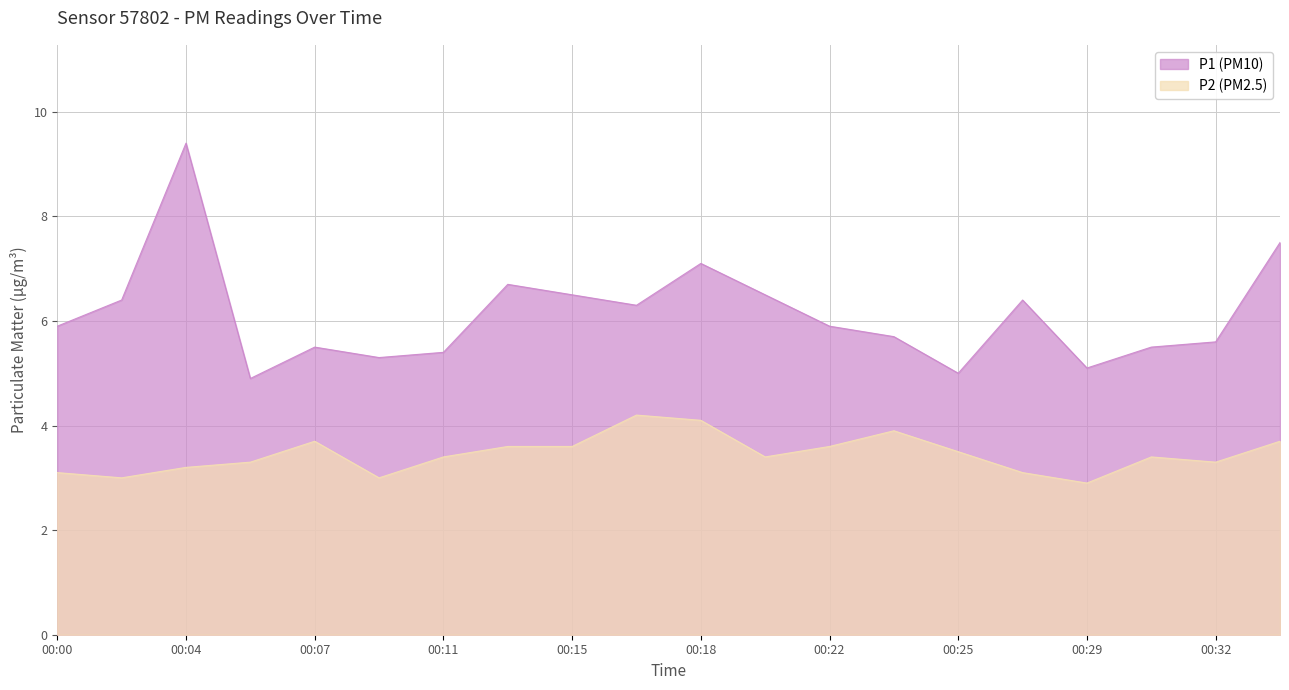

True or false: P2 has more than 2 interior local peaks.

True